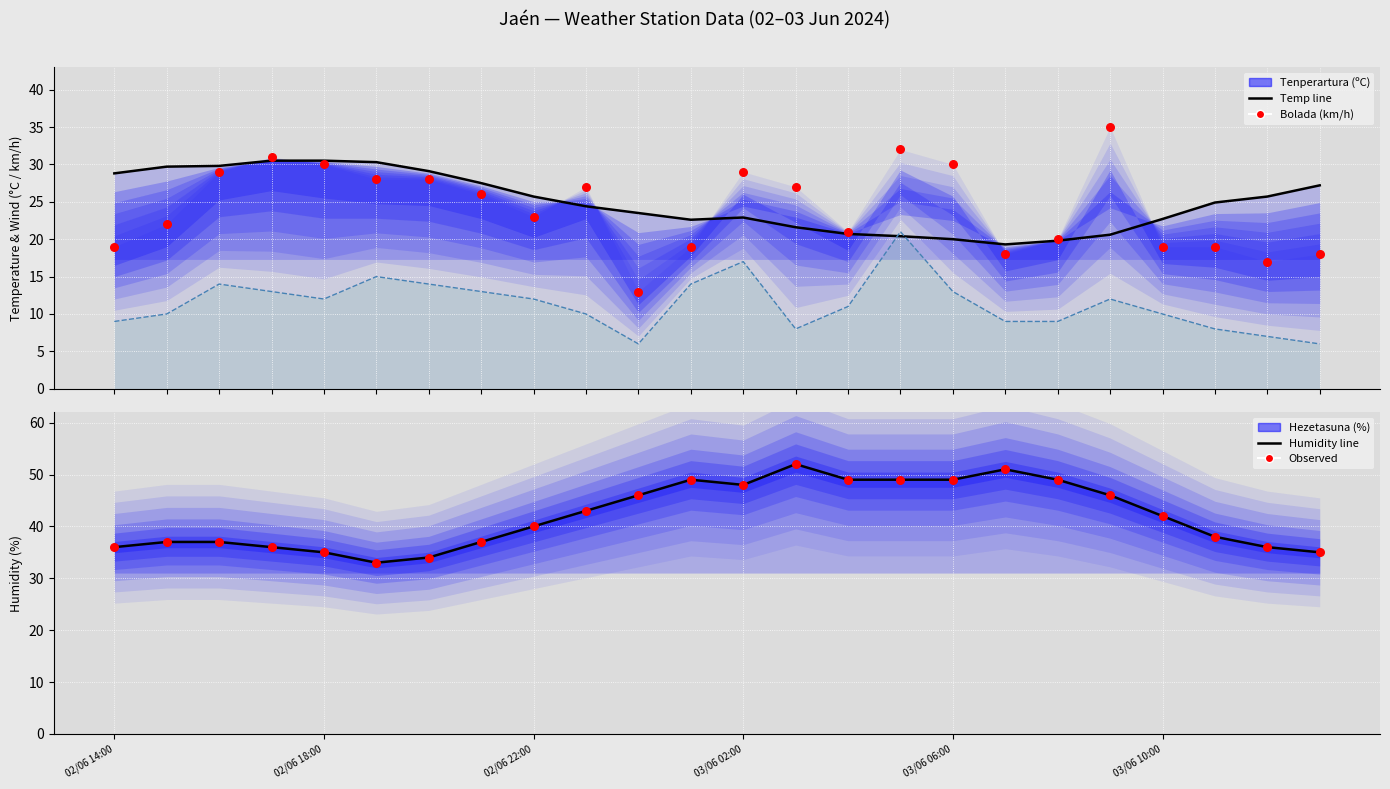

Which series has the largest total across all categories?

Humidity line